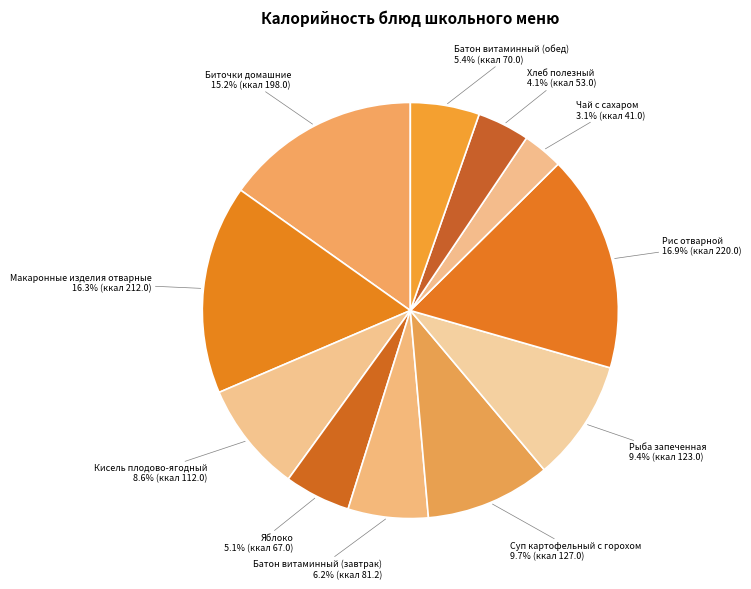

How many segments does this pie chart have?

11